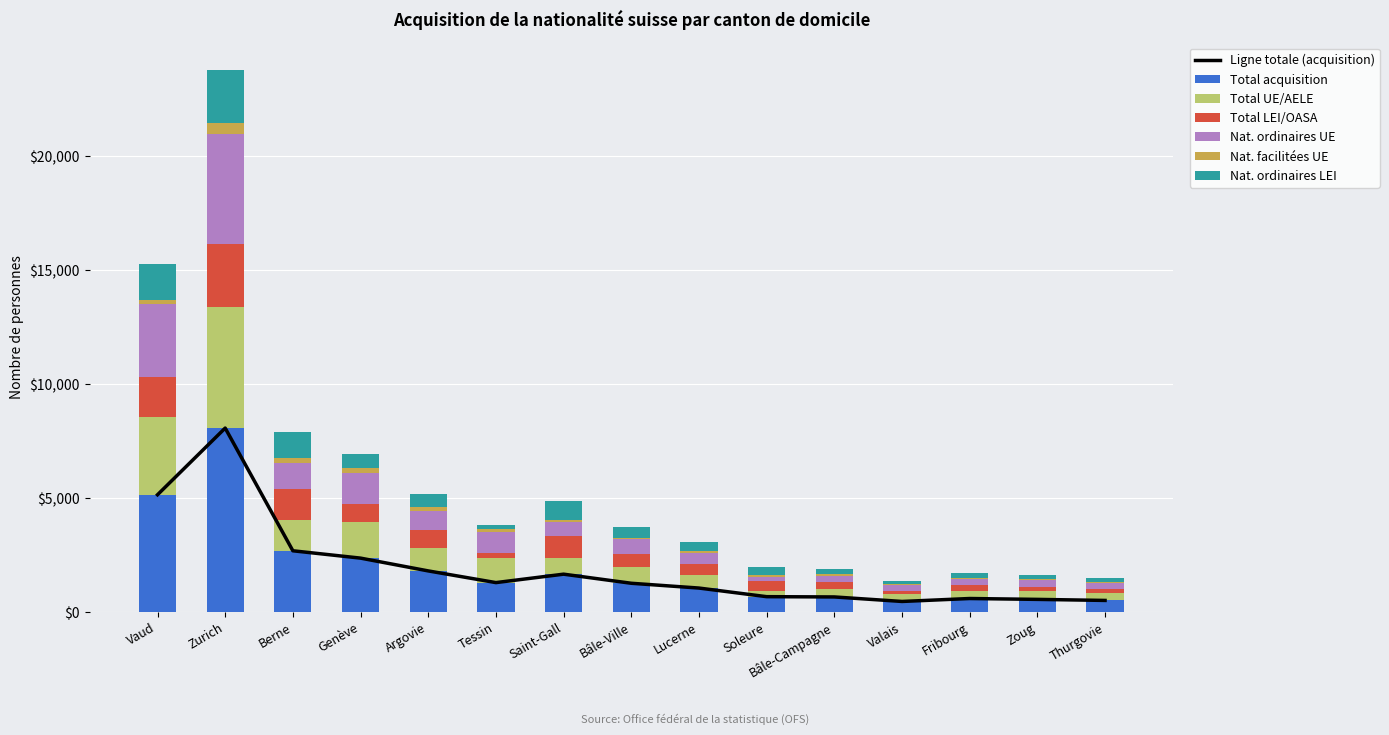

The Nat. ordinaires LEI series shows 239 at Tessin. True or false?

False